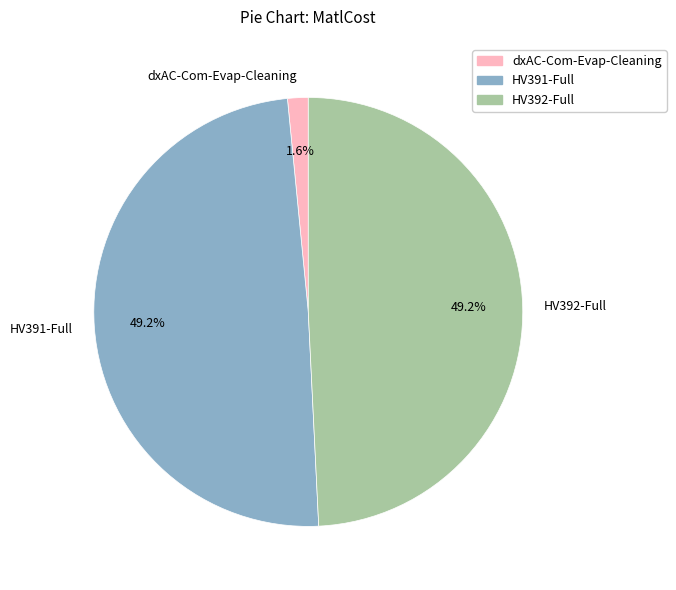

How many slices are in this pie chart?

3